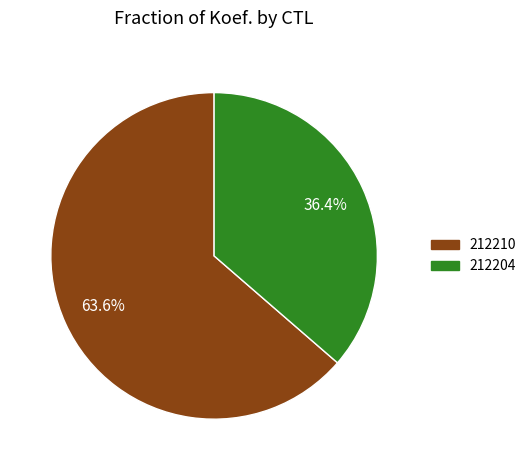

To the nearest percent, what is the average slice percentage?

50%